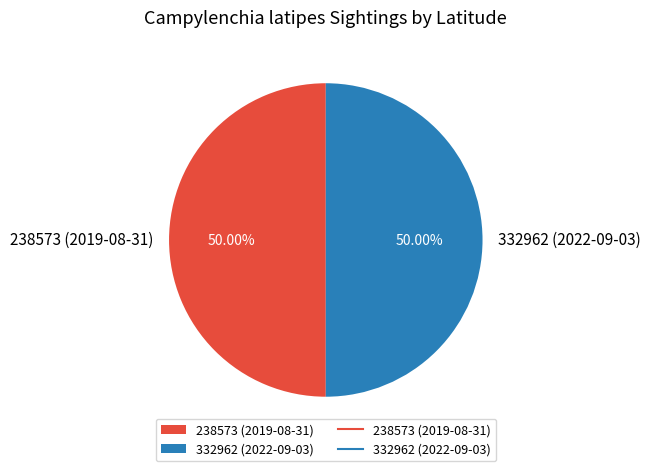

Is the sum of 238573 (2019-08-31) and 332962 (2022-09-03) greater than half?

Yes